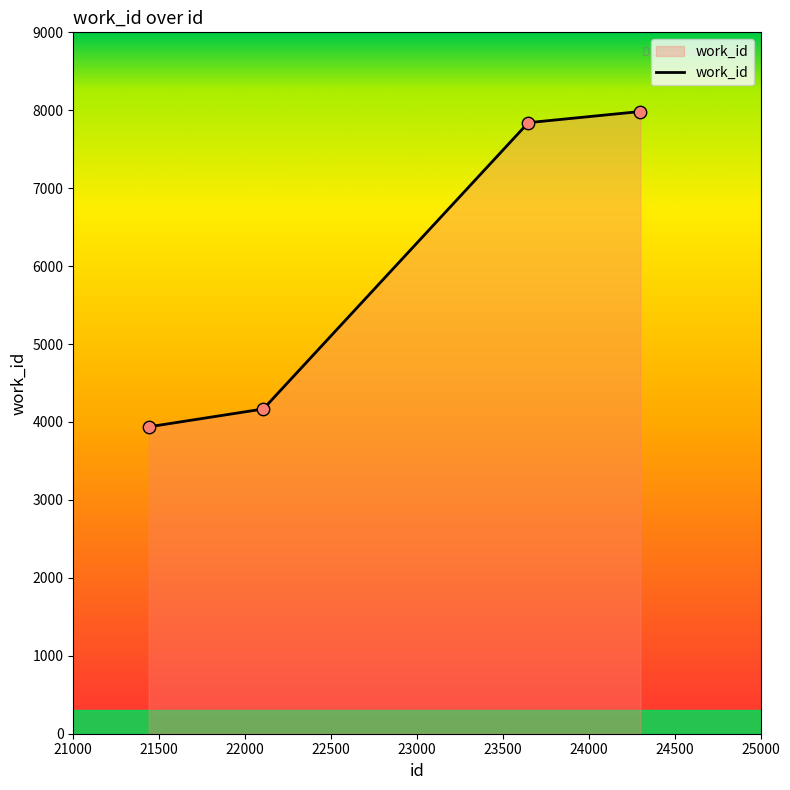

What is the minimum value shown in the chart?

3938